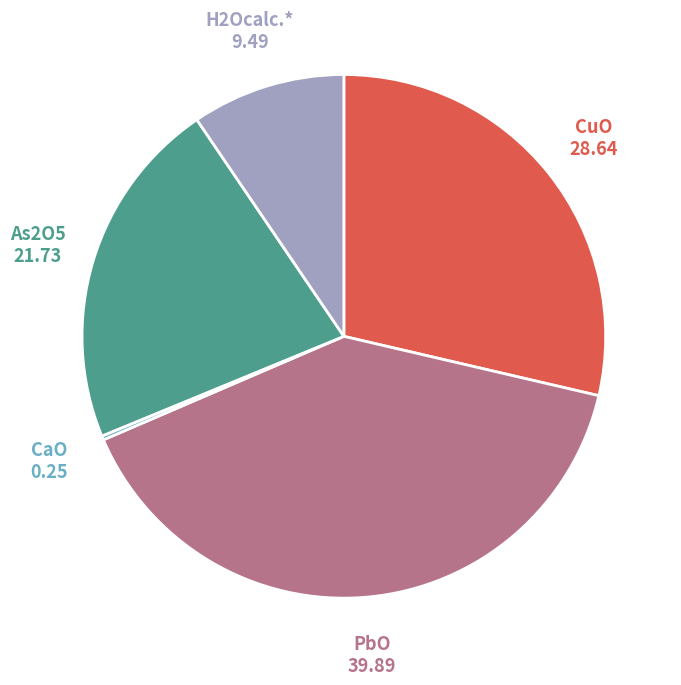

Is there a majority slice in this chart?

No